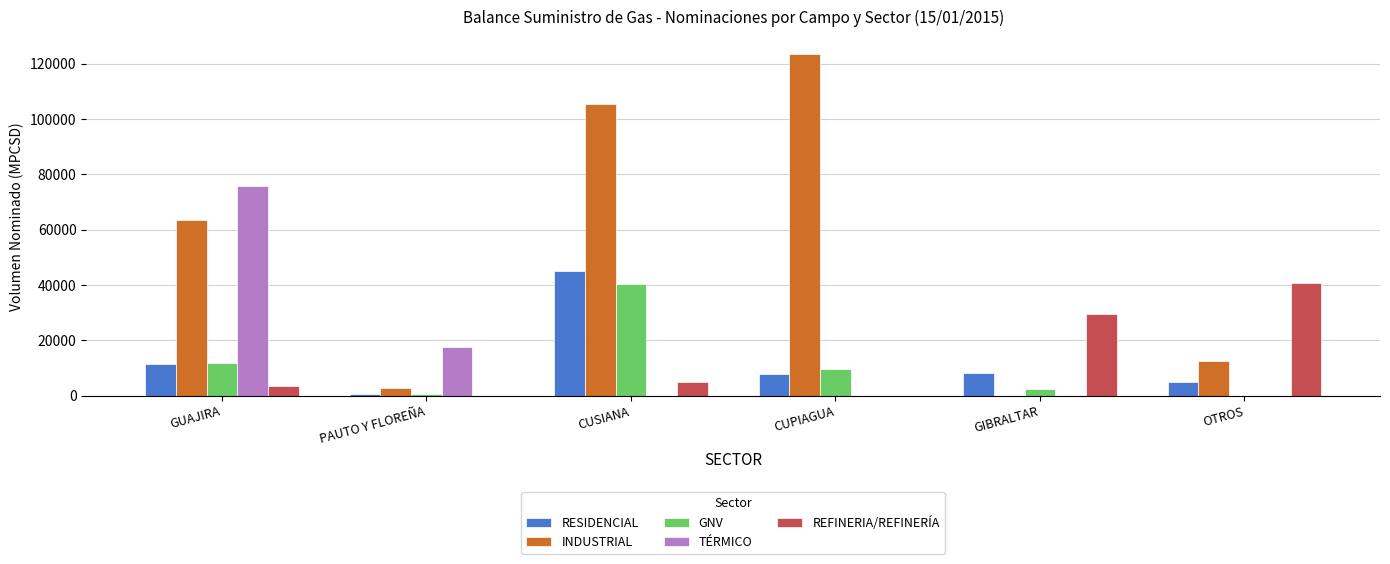

At which label is INDUSTRIAL closest to 61761?

GUAJIRA